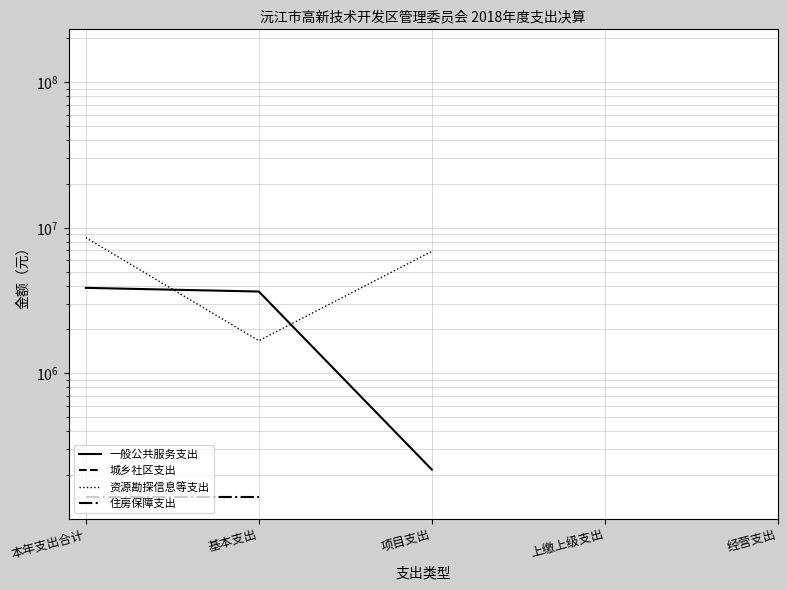

True or false: 资源勘探信息等支出 has more than 2 points higher than both neighbors.

False